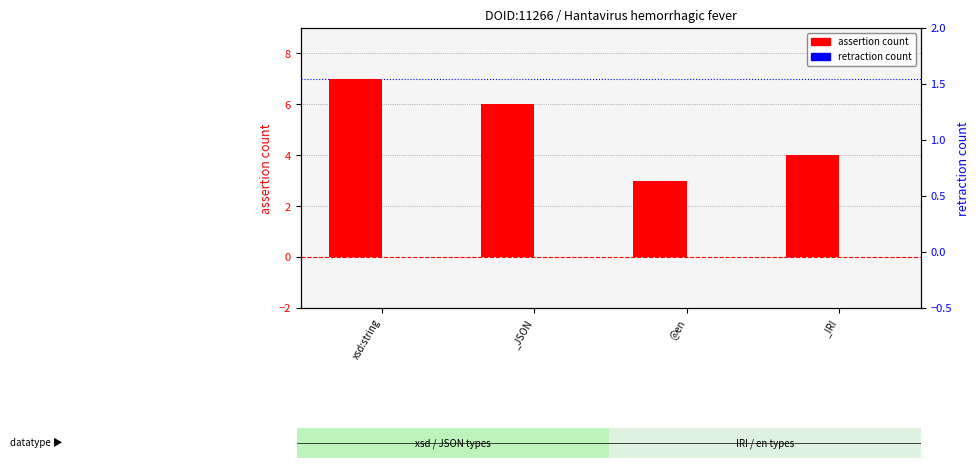

Reading left to right, list all the values displayed in this chart.

assertion count: 7	6	3	4
retraction count: 0	0	0	0